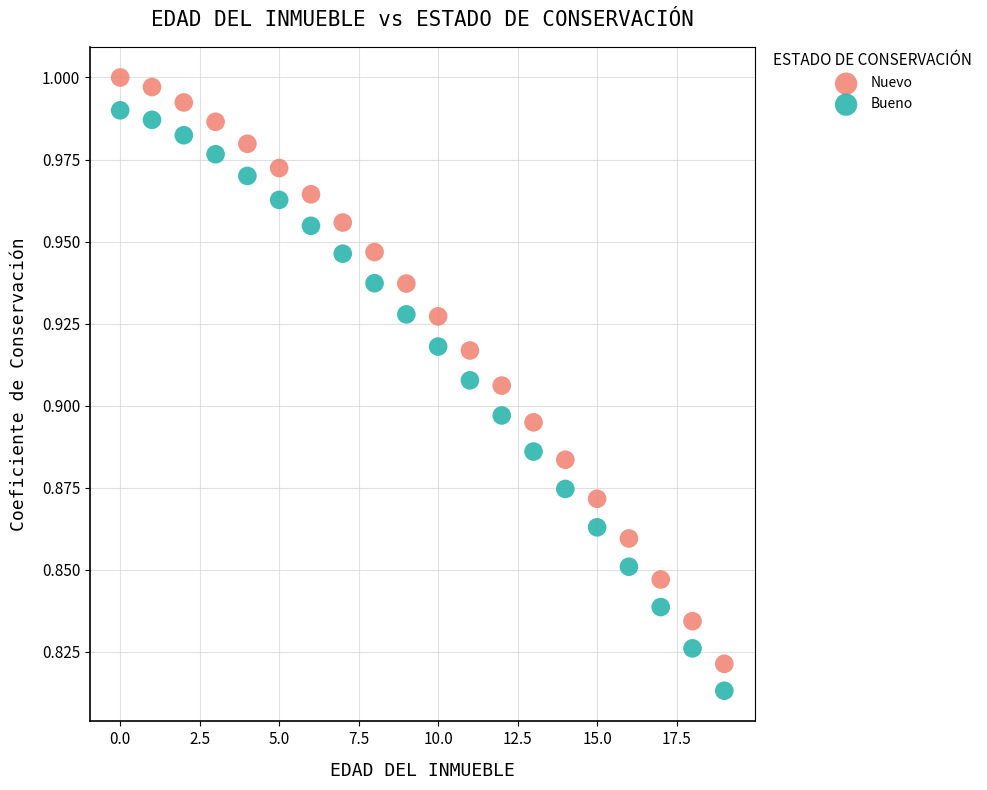

Which series has the largest Y range (max minus min)?

Nuevo